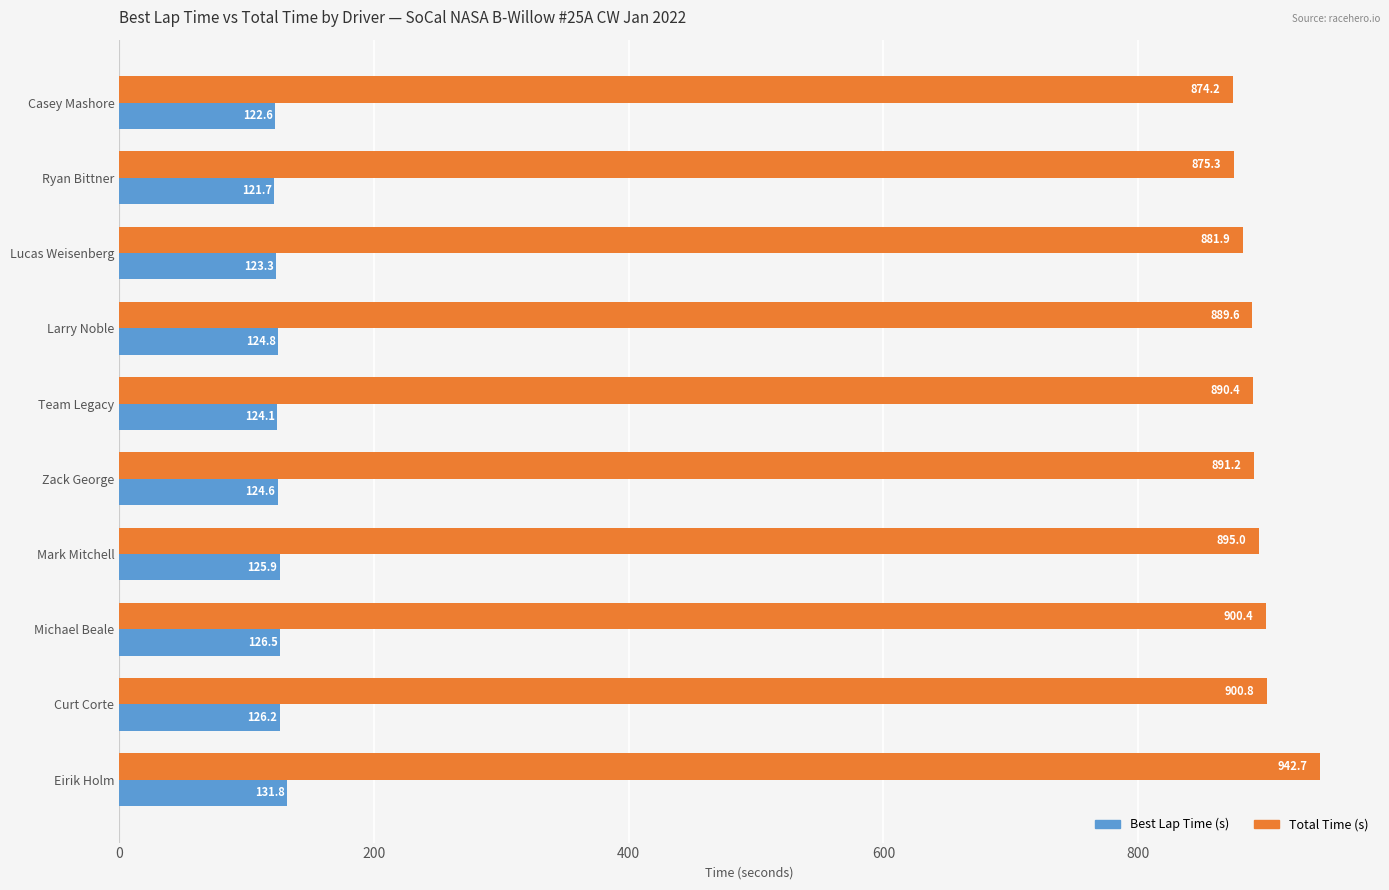

At how many categories does at least one series exceed 433?

10